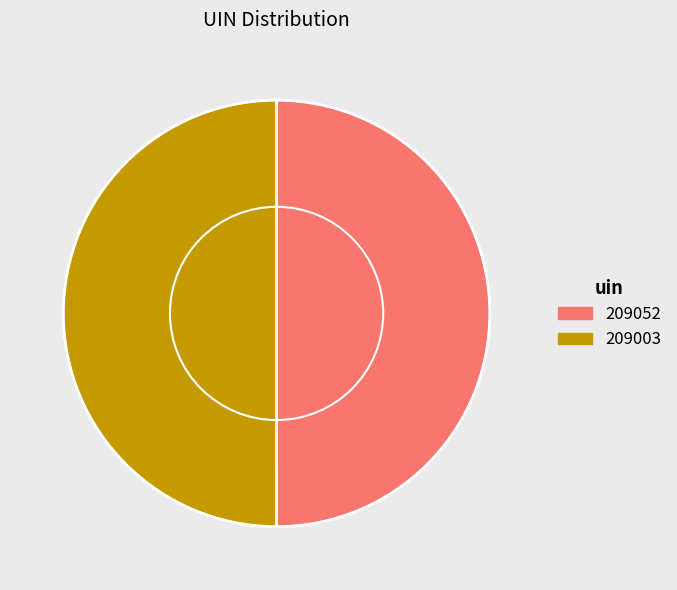

Do 209003 and 209052 together represent more than half of the pie?

Yes